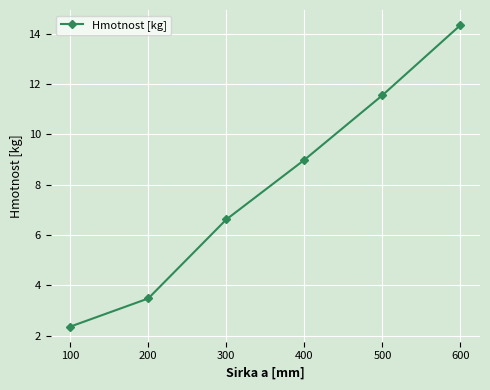

True or false: the data has more than 0 interior local peaks.

False